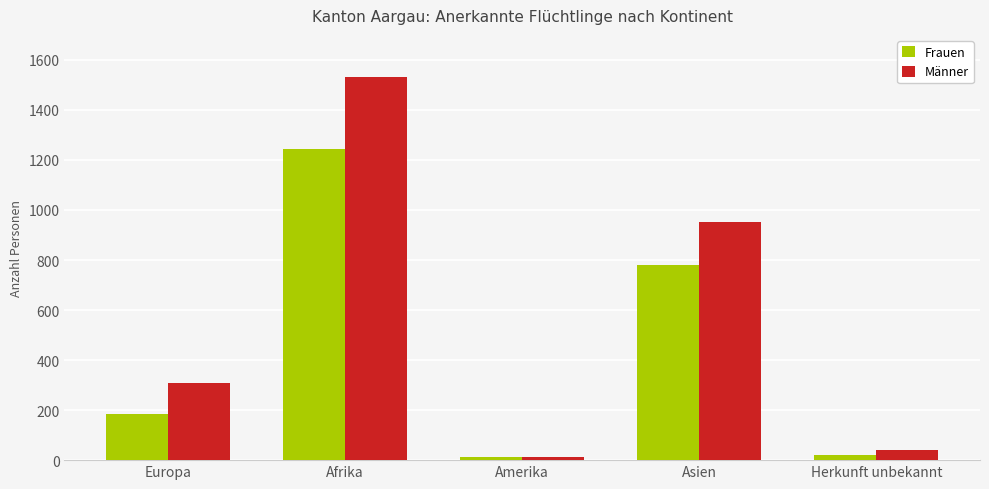

True or false: Frauen has a value of 779 at Asien.

True